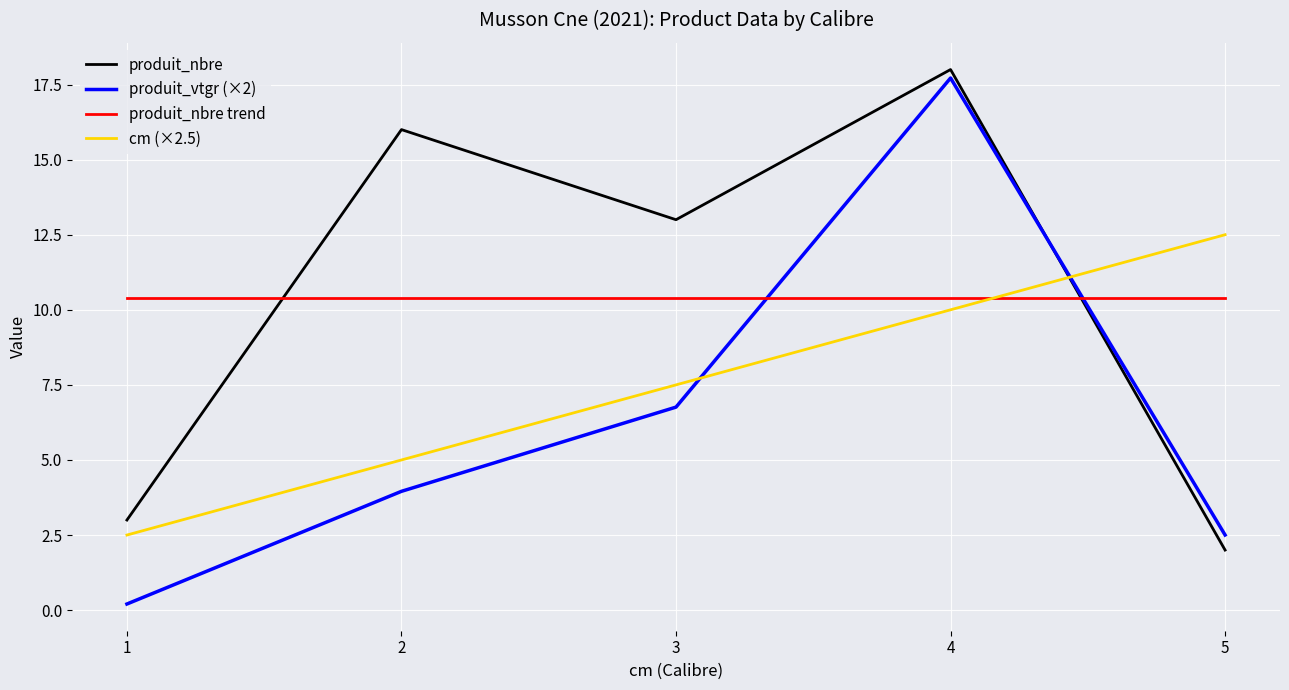

Which category has the highest value in the produit_nbre series?

4